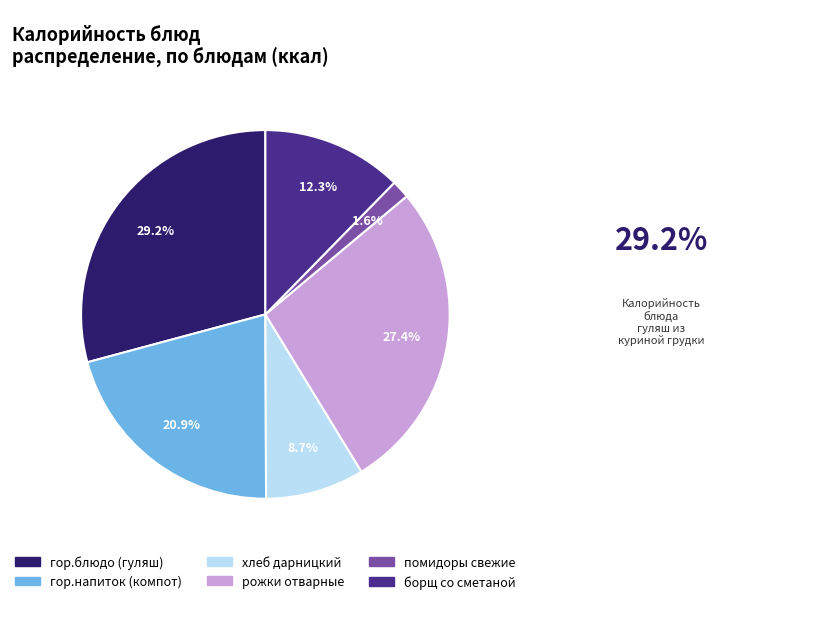

To the nearest percent, what percentage of the pie is помидоры свежие?

2%